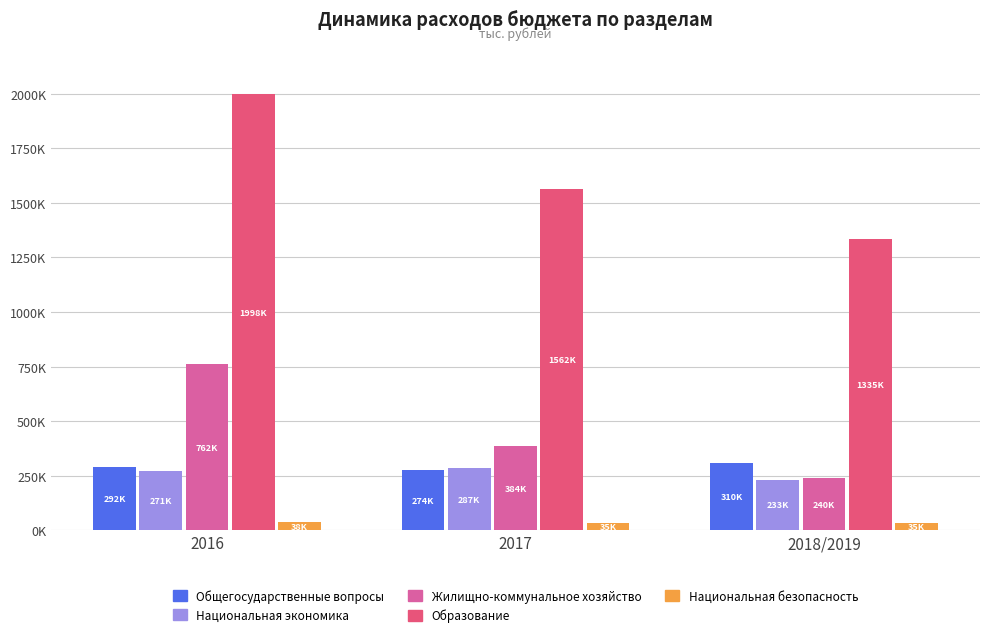

Are the bars horizontal?

No